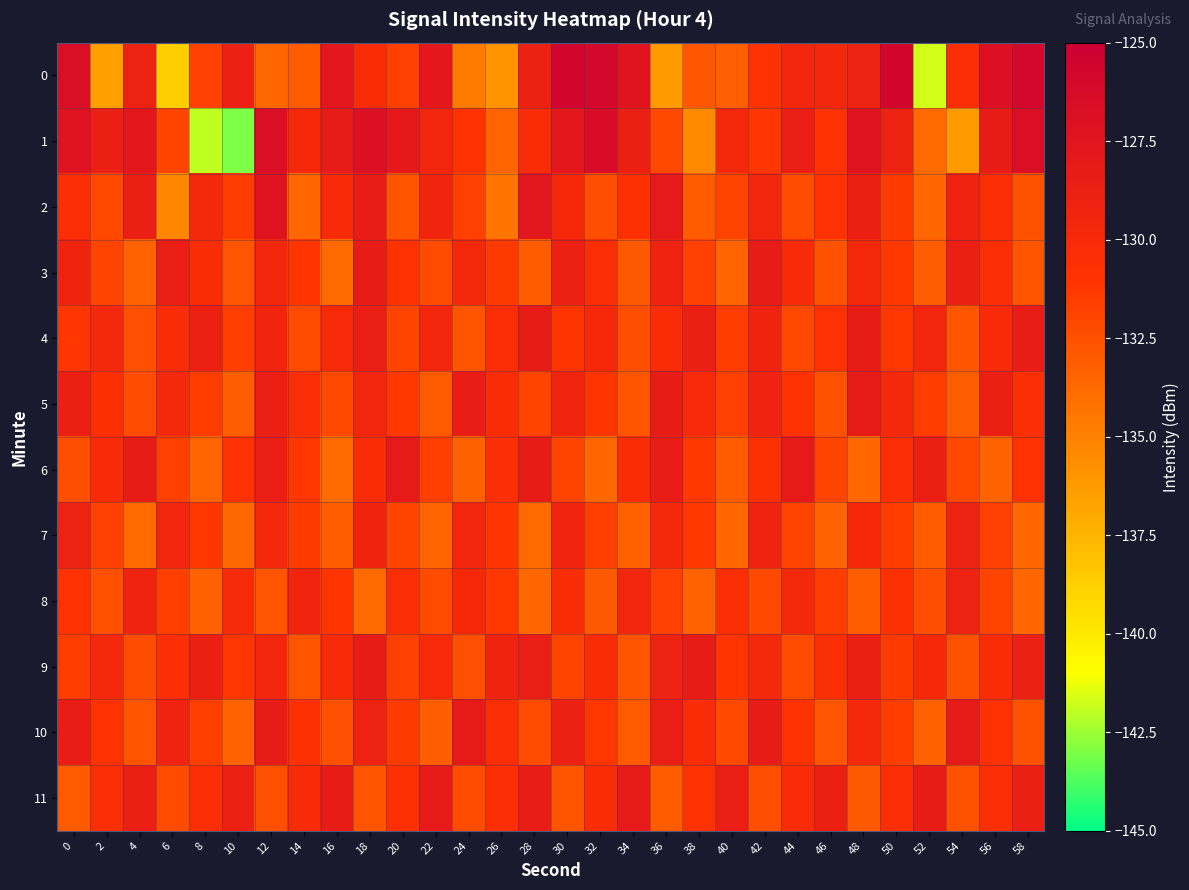

Reading right to left, what are all the values shown in this chart?

0: 58=-126.0	56=-127.0	54=-130.4	52=-141.7	50=-125.8	48=-129.1	46=-129.7	44=-129.6	42=-130.9	40=-133.2	38=-132.9	36=-136.2	34=-127.5	32=-126.0	30=-125.7	28=-128.9	26=-135.9	24=-134.6	22=-127.9	20=-131.7	18=-130.2	16=-127.7	14=-133.1	12=-133.7	10=-128.8	8=-131.8	6=-138.7	4=-129.0	2=-136.4	0=-126.8
1: 58=-126.7	56=-128.4	54=-136.2	52=-133.8	50=-129.1	48=-127.3	46=-130.9	44=-128.6	42=-131.2	40=-129.7	38=-135.4	36=-132.1	34=-128.9	32=-126.5	30=-127.8	28=-130.2	26=-133.5	24=-131.0	22=-129.5	20=-128.0	18=-126.9	16=-128.3	14=-129.8	12=-126.8	10=-143.0	8=-142.0	6=-131.9	4=-127.7	2=-128.7	0=-127.2
2: 58=-132.6	56=-130.5	54=-129.2	52=-133.7	50=-131.4	48=-128.9	46=-130.8	44=-132.3	42=-129.6	40=-131.9	38=-133.1	36=-128.2	34=-130.7	32=-132.4	30=-129.9	28=-127.6	26=-134.3	24=-131.7	22=-129.4	20=-132.8	18=-128.5	16=-130.1	14=-133.6	12=-127.3	10=-131.5	8=-129.8	6=-135.2	4=-128.7	2=-132.1	0=-130.5
3: 58=-132.8	56=-130.4	54=-128.7	52=-133.2	50=-131.3	48=-129.8	46=-132.6	44=-130.1	42=-128.4	40=-133.5	38=-131.7	36=-129.2	34=-132.9	32=-130.5	30=-128.8	28=-133.1	26=-131.4	24=-129.7	22=-132.2	20=-130.9	18=-128.3	16=-133.8	14=-131.1	12=-129.5	10=-132.7	8=-130.2	6=-128.6	4=-133.4	2=-131.8	0=-129.3
4: 58=-128.5	56=-130.1	54=-132.8	52=-129.6	50=-131.3	48=-128.4	46=-130.8	44=-132.1	42=-129.3	40=-131.5	38=-128.7	36=-130.2	34=-132.4	32=-129.9	30=-131.1	28=-128.3	26=-130.5	24=-132.7	22=-129.5	20=-131.9	18=-128.6	16=-130.0	14=-132.2	12=-129.4	10=-131.6	8=-128.8	6=-130.3	4=-132.5	2=-129.7	0=-131.2
5: 58=-130.6	56=-128.9	54=-133.2	52=-131.5	50=-129.8	48=-128.1	46=-132.6	44=-130.9	42=-129.2	40=-131.7	38=-130.0	36=-128.3	34=-132.8	32=-131.1	30=-129.4	28=-131.9	26=-130.2	24=-128.5	22=-133.0	20=-131.3	18=-129.6	16=-132.1	14=-130.4	12=-128.7	10=-133.2	8=-131.5	6=-129.8	4=-132.3	2=-130.6	0=-128.9
6: 58=-130.9	56=-133.4	54=-132.1	52=-128.7	50=-130.4	48=-133.6	46=-131.8	44=-128.2	42=-130.7	40=-133.1	38=-131.3	36=-128.5	34=-130.2	32=-133.7	30=-131.9	28=-128.4	26=-130.6	24=-133.3	22=-131.6	20=-128.1	18=-130.3	16=-133.9	14=-131.2	12=-128.6	10=-130.8	8=-133.5	6=-131.7	4=-128.3	2=-130.1	0=-132.4
7: 58=-133.6	56=-131.7	54=-129.0	52=-133.1	50=-131.5	48=-129.9	46=-133.4	44=-131.8	42=-129.2	40=-133.7	38=-131.3	36=-129.7	34=-133.3	32=-131.6	30=-129.4	28=-133.8	26=-131.1	24=-129.6	22=-133.5	20=-131.9	18=-129.3	16=-133.2	14=-131.4	12=-129.8	10=-133.6	8=-131.2	6=-129.5	4=-133.9	2=-131.7	0=-129.1
8: 58=-133.7	56=-131.9	54=-129.1	52=-132.4	50=-130.7	48=-133.2	46=-131.5	44=-129.8	42=-132.1	40=-130.4	38=-133.4	36=-131.7	34=-129.6	32=-132.9	30=-130.2	28=-133.6	26=-131.3	24=-129.9	22=-132.2	20=-130.5	18=-133.8	16=-131.1	14=-129.4	12=-132.7	10=-130.0	8=-133.3	6=-131.6	4=-129.2	2=-132.5	0=-130.8
9: 58=-128.8	56=-130.3	54=-132.6	52=-129.9	50=-131.4	48=-128.7	46=-130.5	44=-132.2	42=-129.7	40=-131.1	38=-128.3	36=-129.0	34=-132.7	32=-130.2	30=-131.9	28=-128.6	26=-129.3	24=-132.5	22=-130.0	20=-131.7	18=-128.4	16=-130.1	14=-132.8	12=-129.5	10=-131.2	8=-128.9	6=-130.6	4=-132.3	2=-129.8	0=-131.5
10: 58=-132.6	56=-130.8	54=-128.2	52=-133.3	50=-131.5	48=-129.7	46=-132.8	44=-131.0	42=-128.4	40=-132.1	38=-130.3	36=-128.6	34=-133.0	32=-131.2	30=-128.8	28=-132.3	26=-130.5	24=-128.1	22=-133.2	20=-131.4	18=-129.0	16=-132.5	14=-130.7	12=-128.3	10=-133.4	8=-131.6	6=-129.2	4=-132.7	2=-130.9	0=-128.5
11: 58=-128.7	56=-130.4	54=-132.6	52=-128.3	50=-130.5	48=-132.9	46=-128.9	44=-130.3	42=-132.4	40=-128.6	38=-130.8	36=-133.1	34=-128.2	32=-130.2	30=-132.7	28=-128.5	26=-130.6	24=-132.3	22=-128.1	20=-130.7	18=-132.8	16=-128.4	14=-130.1	12=-132.5	10=-128.8	8=-130.5	6=-132.2	4=-128.7	2=-130.4	0=-133.0